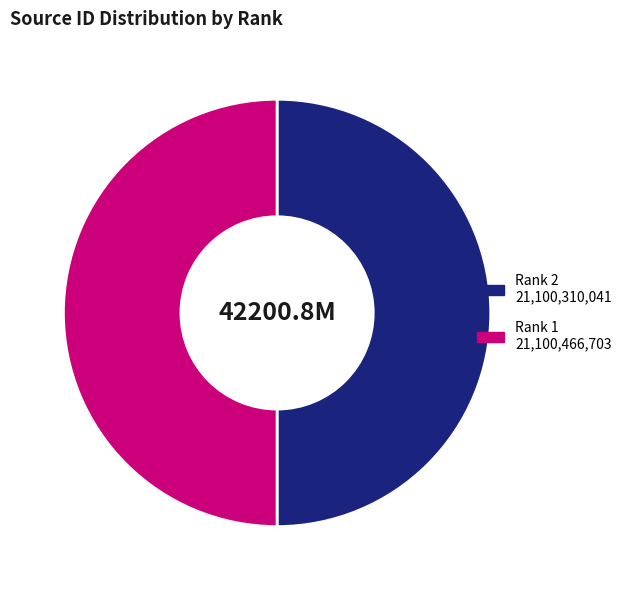

Do Rank 2 and Rank 1 together represent more than half of the pie?

Yes